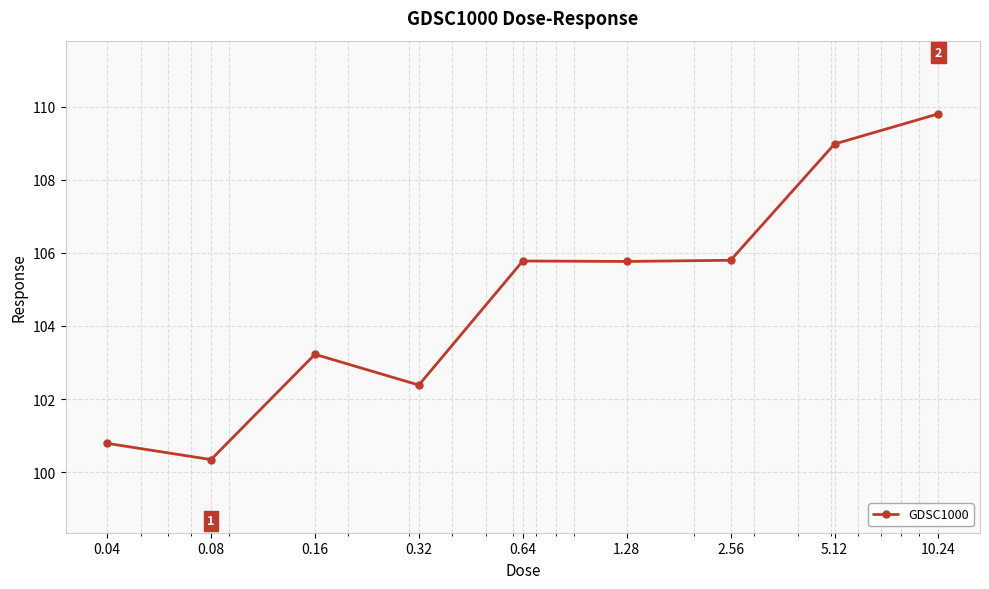

What is the smallest value displayed?

100.3